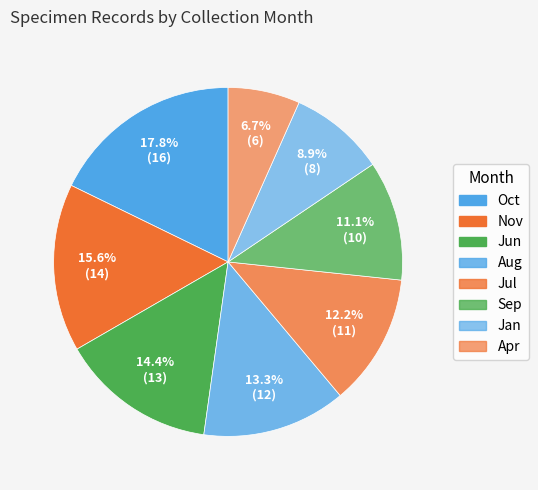

Is there a majority slice in this chart?

No